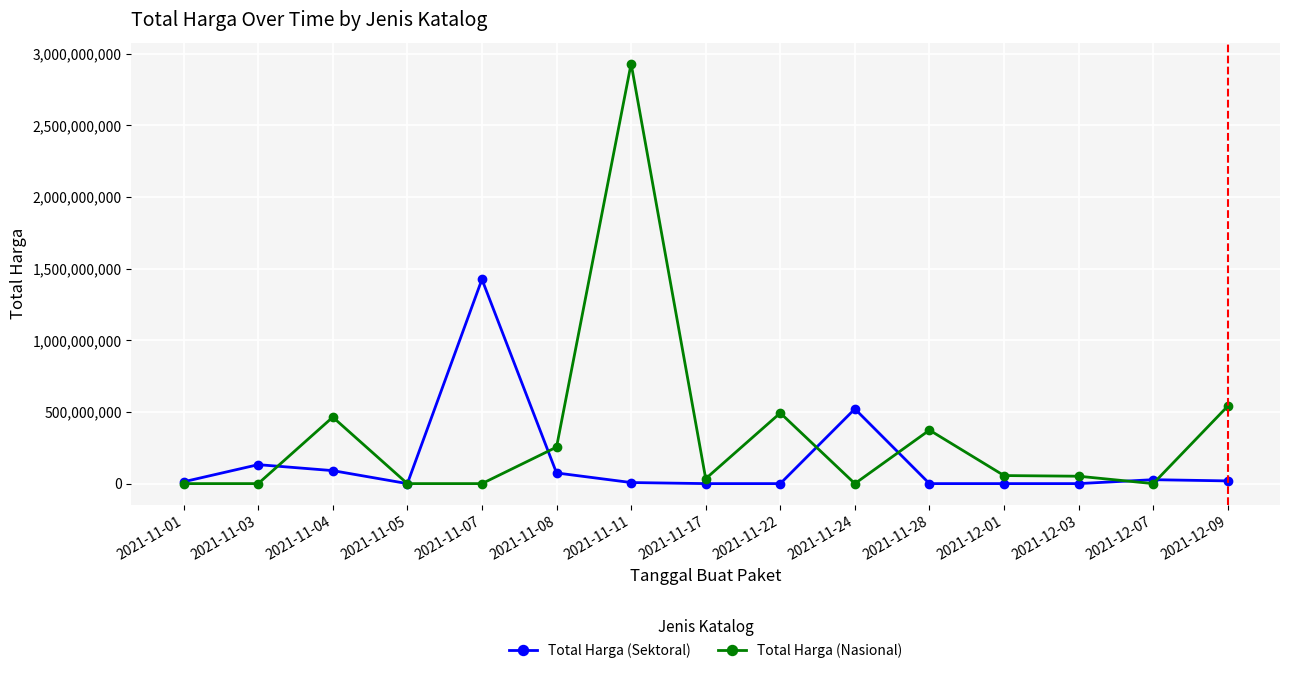

Which series has the largest total across all categories?

Total Harga (Nasional)